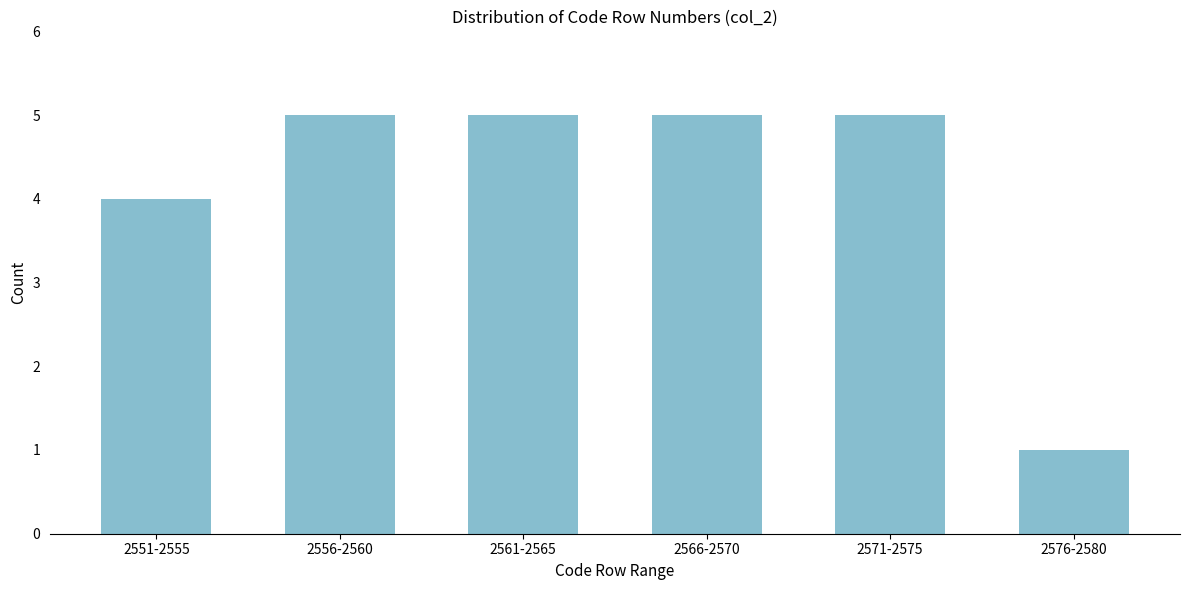

Reading right to left, what are all the values shown in this chart?

2576-2580=1	2571-2575=5	2566-2570=5	2561-2565=5	2556-2560=5	2551-2555=4